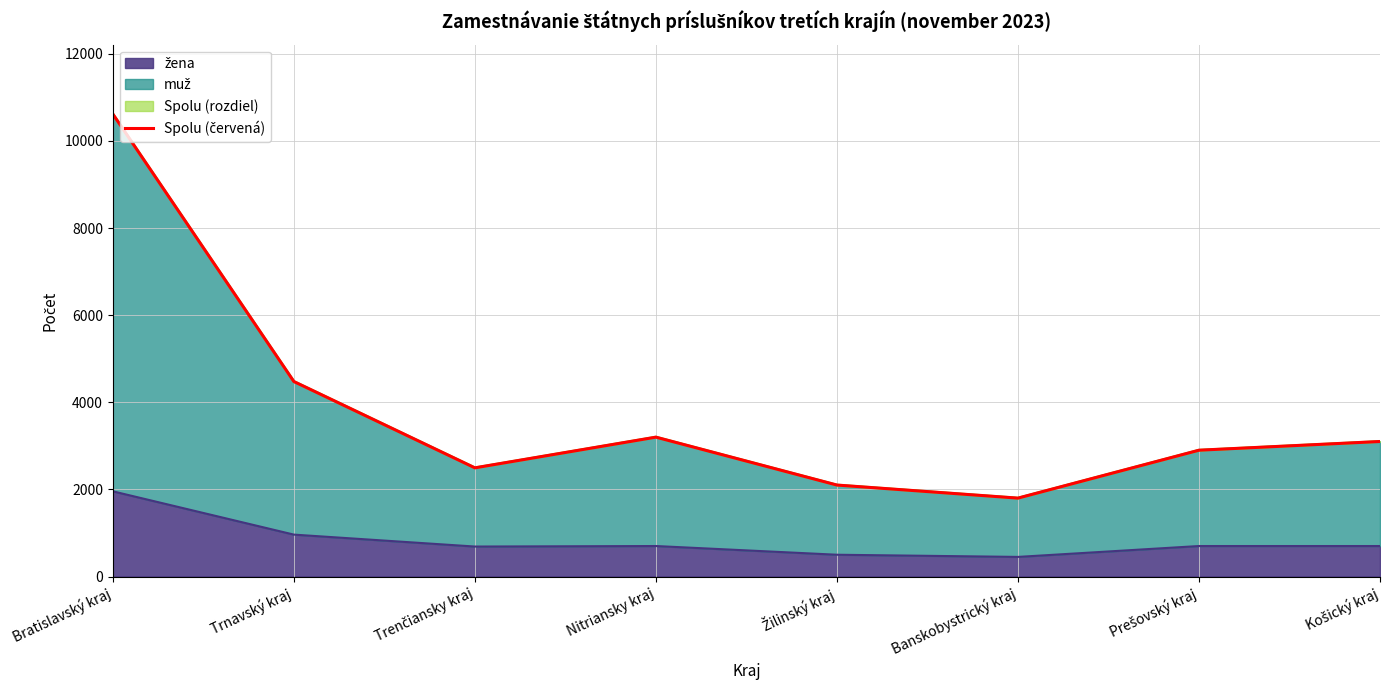

At which category does the data reach its first local valley?

Trenčiansky kraj